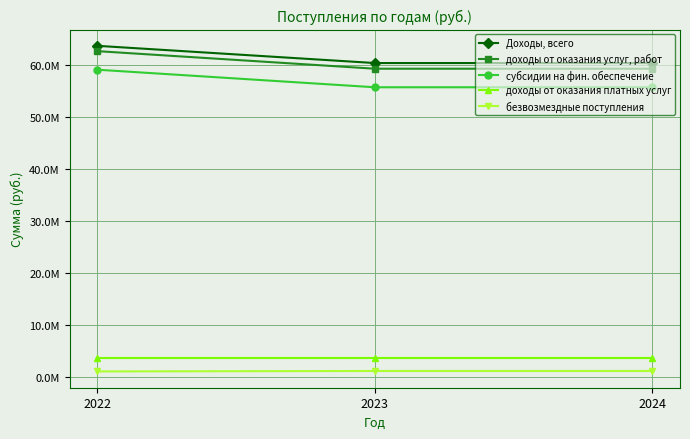

List the series in order of their peak value, lowest first.

безвозмездные поступления, доходы от оказания платных услуг, субсидии на фин. обеспечение, доходы от оказания услуг, работ, Доходы, всего